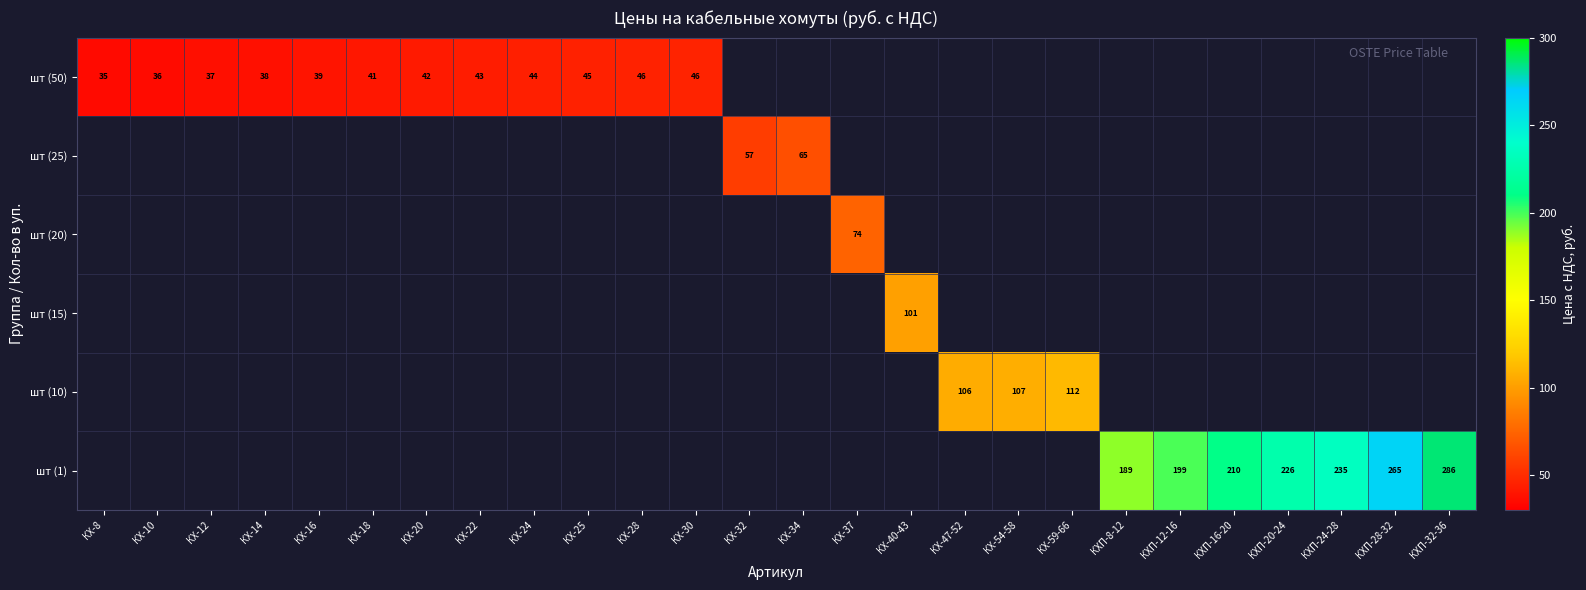

Is it true that шт (1) equals 286 at КХП-32-36?

True